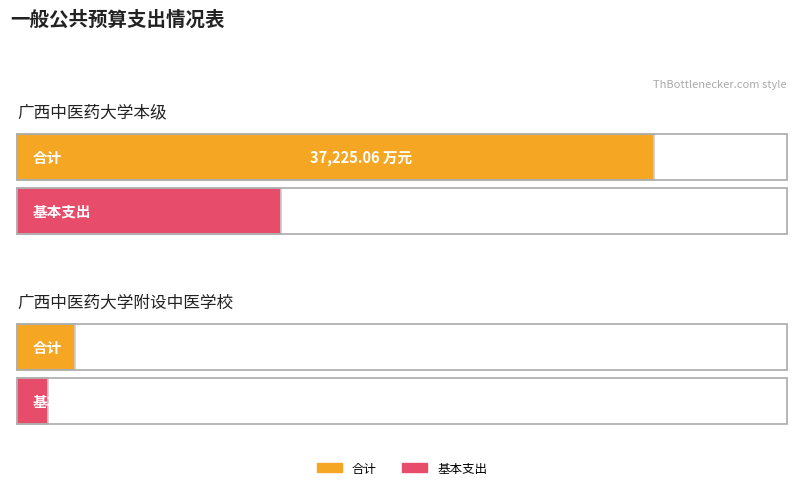

Is the value of 基本支出 at 广西中医药大学本级 greater than the value of 合计 at 广西中医药大学本级?

No